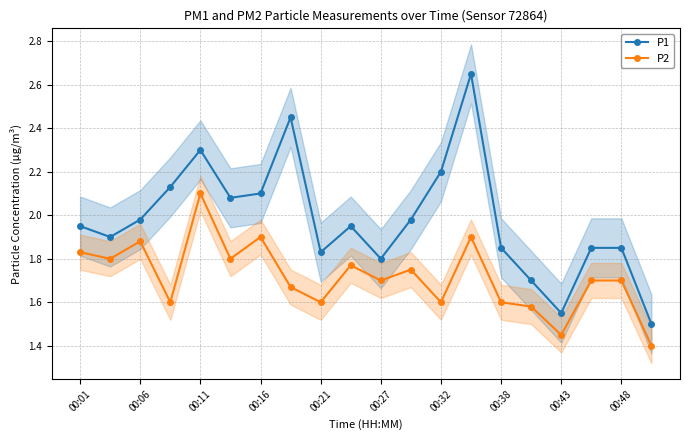

How many P2 values are between 1 and 2?

19